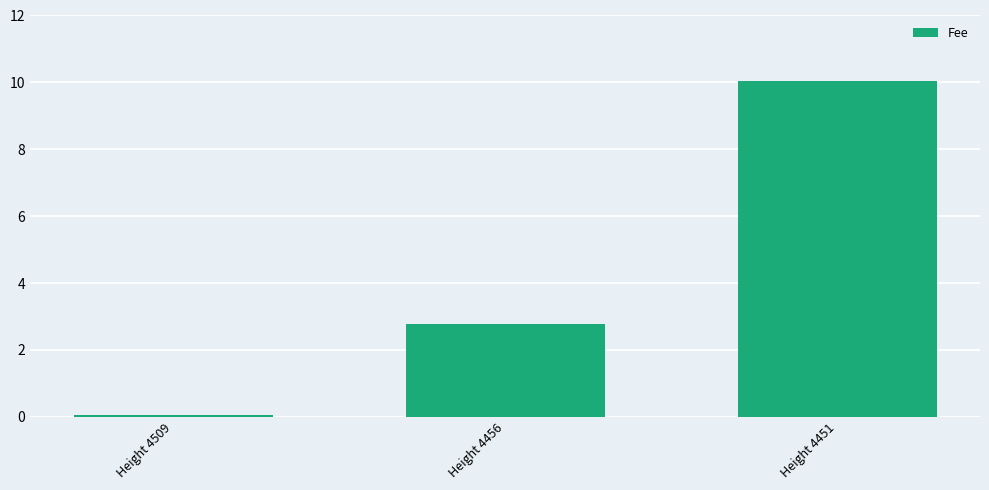

How many data points are less than 2?

1